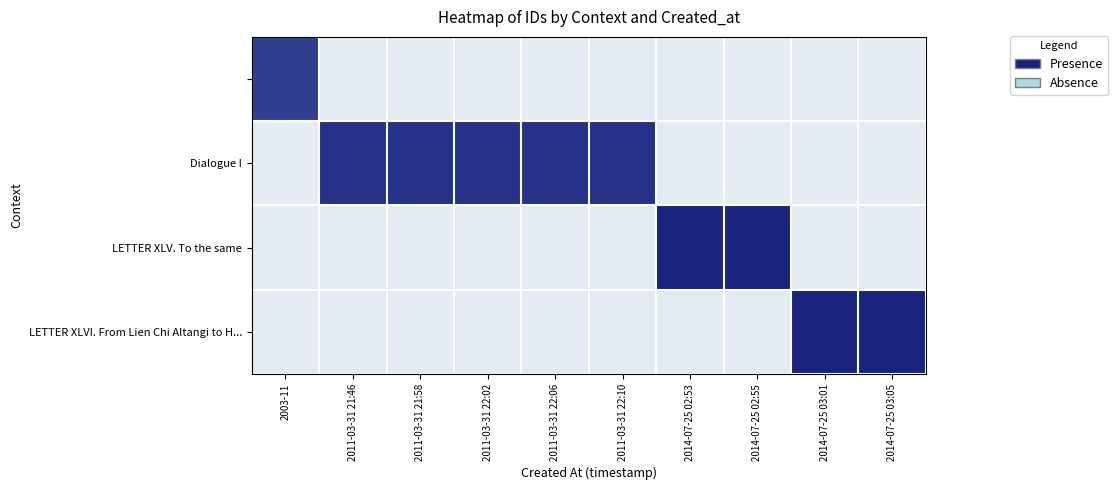

The value of LETTER XLV. To the same at 2014-07-25 02:55 is 1. True or false?

True